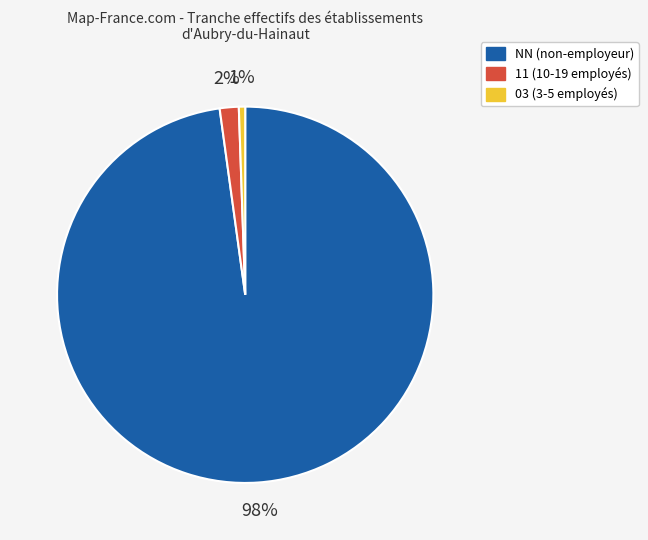

The 11 (10-19 employés) slice represents 2% of the pie. True or false?

True